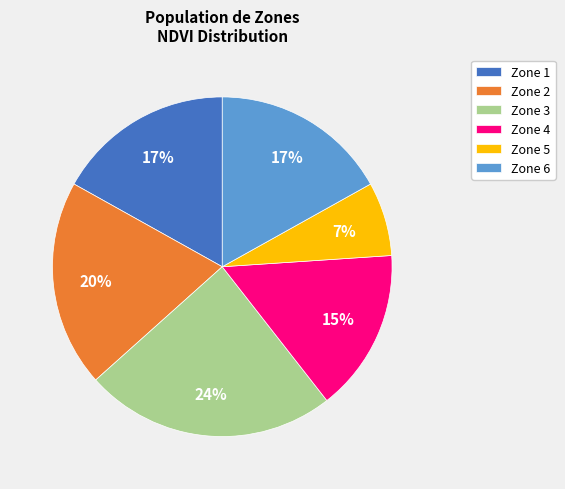

Is there any slice that represents more than half of the pie?

No